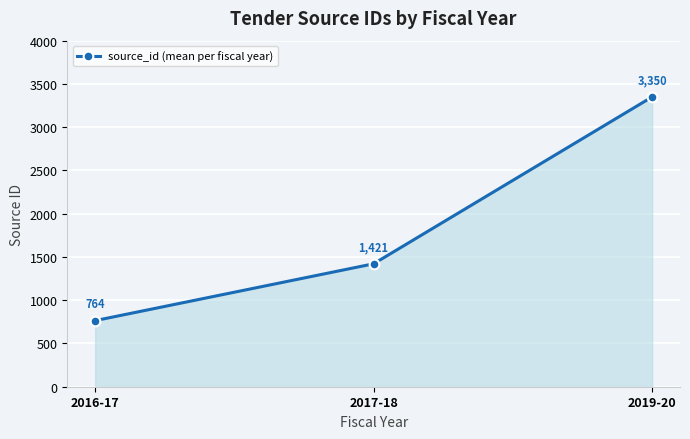

Reading left to right, extract all data points from this chart.

2016-17=764	2017-18=1421	2019-20=3350